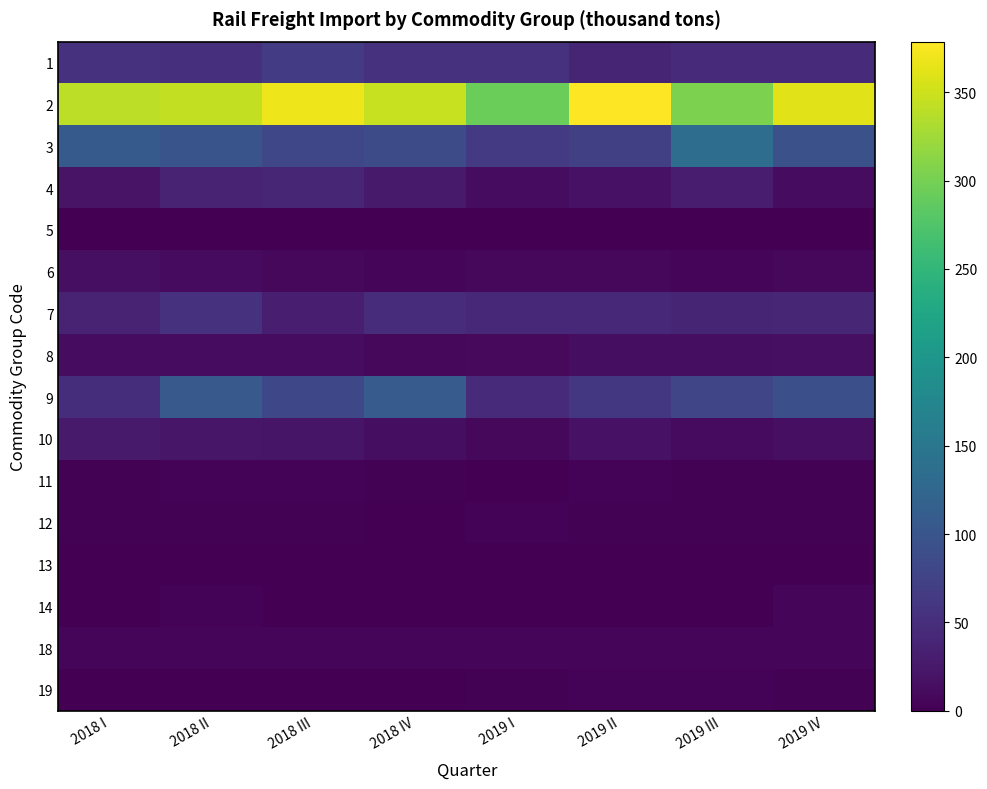

Rank the series at 2018 IV from lowest to highest value.

5, 14, 13, 19, 12, 11, 18, 6, 8, 10, 4, 7, 1, 3, 9, 2